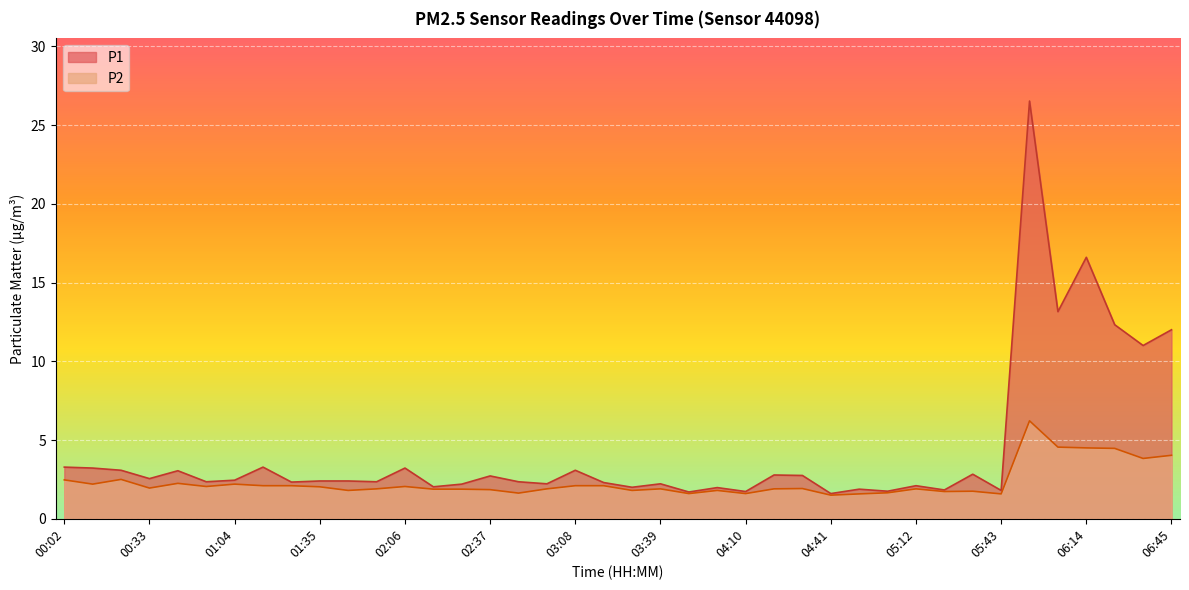

At which category is the sum across all series the highest?

05:53